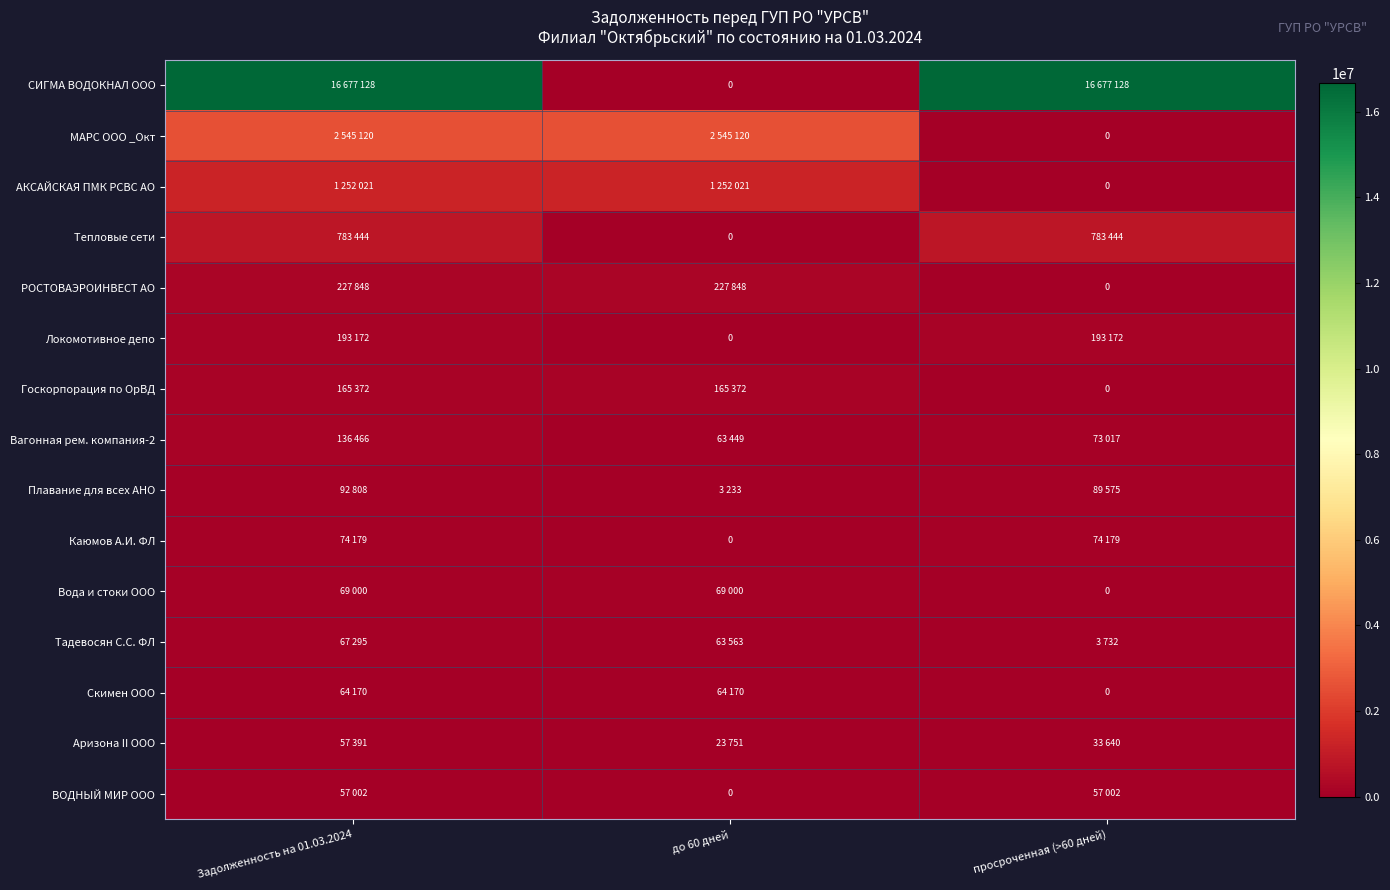

What is the difference between the Тепловые сети values at просроченная (>60 дней) and до 60 дней?

783444